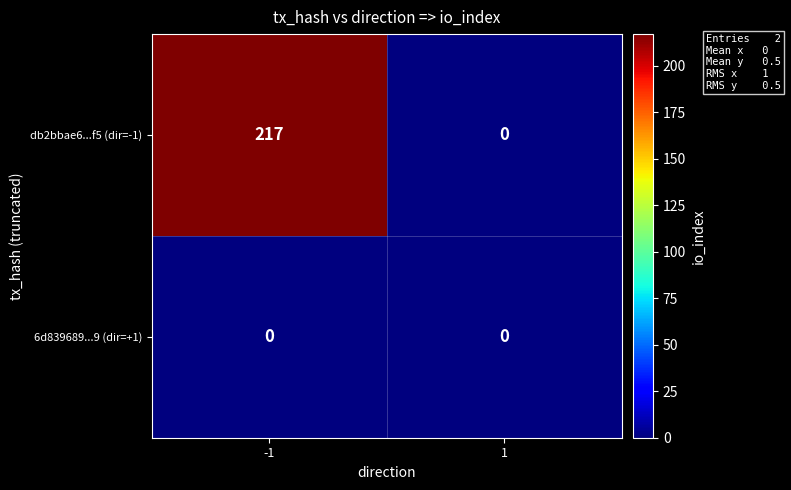

Reading left to right, list all the values displayed in this chart.

db2bbae6...f5 (dir=-1): 217	0
6d839689...9 (dir=+1): 0	0